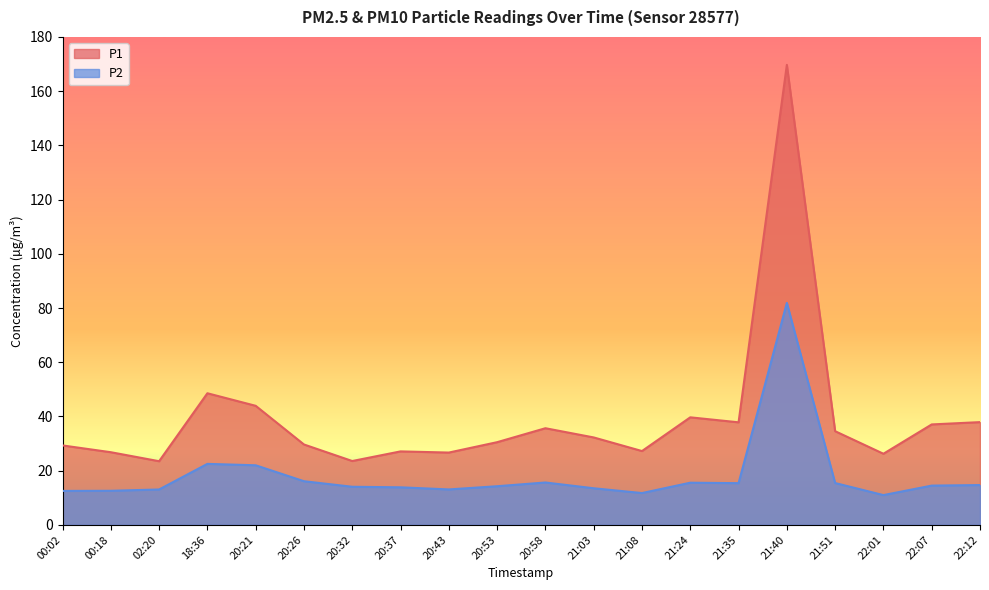

Where is the first local maximum for P1?

18:36